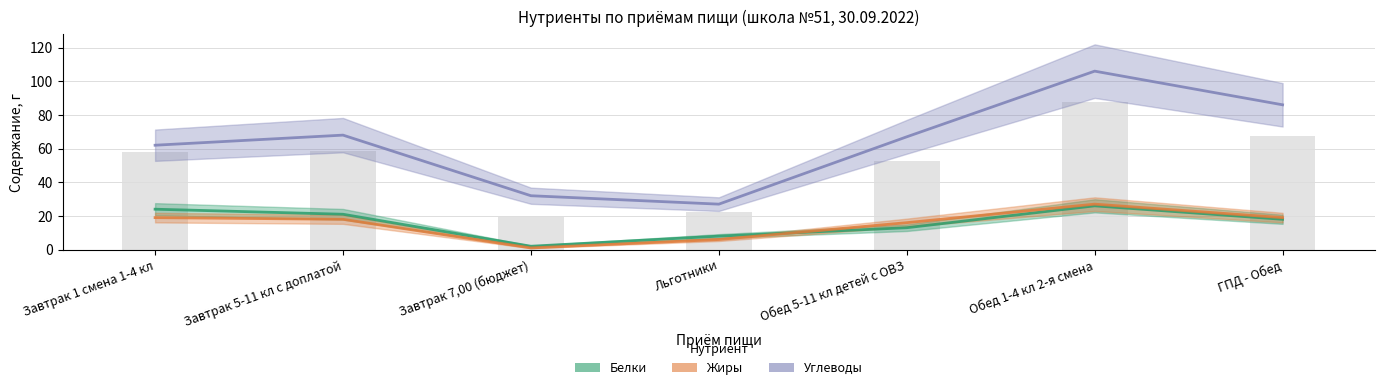

Reading left to right, list all the values displayed in this chart.

Белки: 24	21	2	8	13	26	18
Жиры: 19	18	1	6	16	27	19
Углеводы: 62	68	32	27	67	106	86